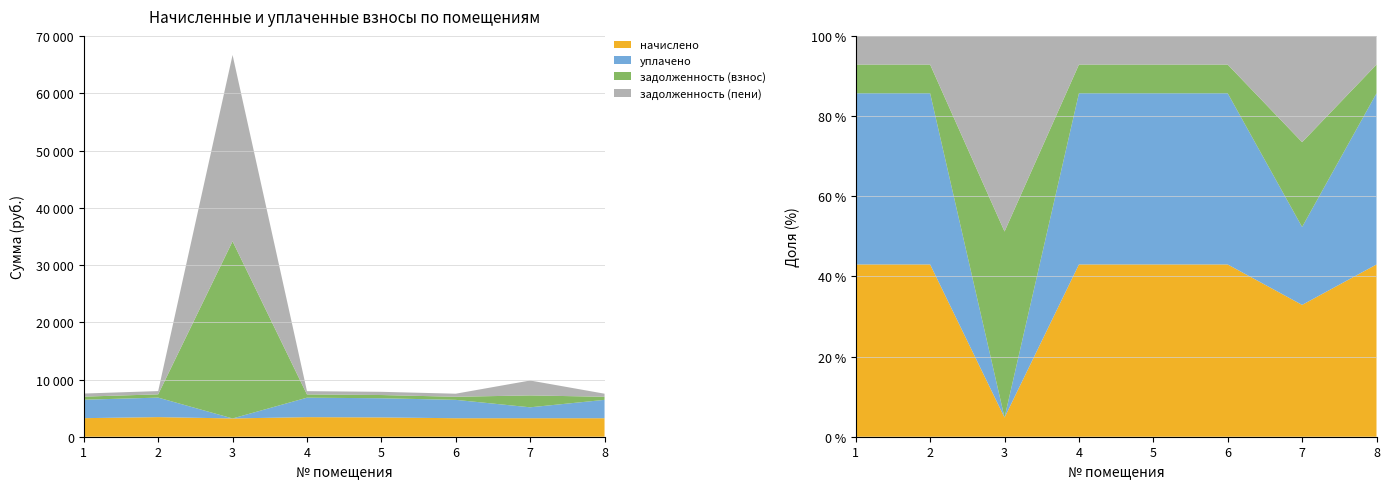

Reading left to right, list all the values displayed in this chart.

начислено: 3244.2	3428.9	3194.9	3422.8	3373.5	3231.9	3231.9	3231.9
уплачено: 3223.7	3407.2	0.0	3401.1	3352.1	3211.4	1910.0	3211.4
задолженность (взнос): 540.7	571.5	30967.1	570.5	562.2	538.6	2079.6	538.6
задолженность (пени): 540.7	571.5	32564.6	570.5	562.2	538.6	2605.5	538.6